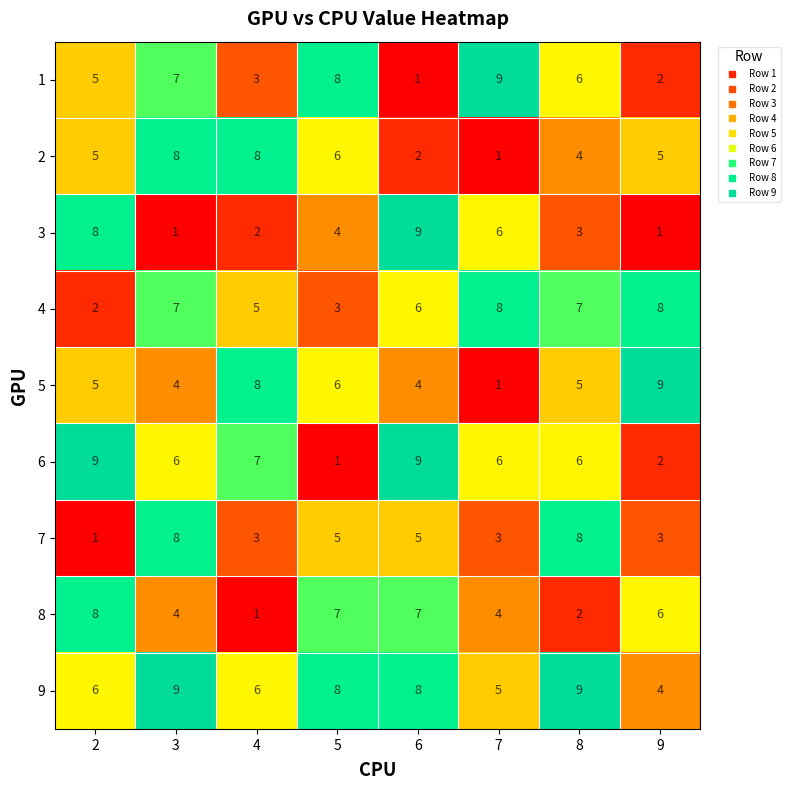

Count the 2 values in the range 4 to 8.

6